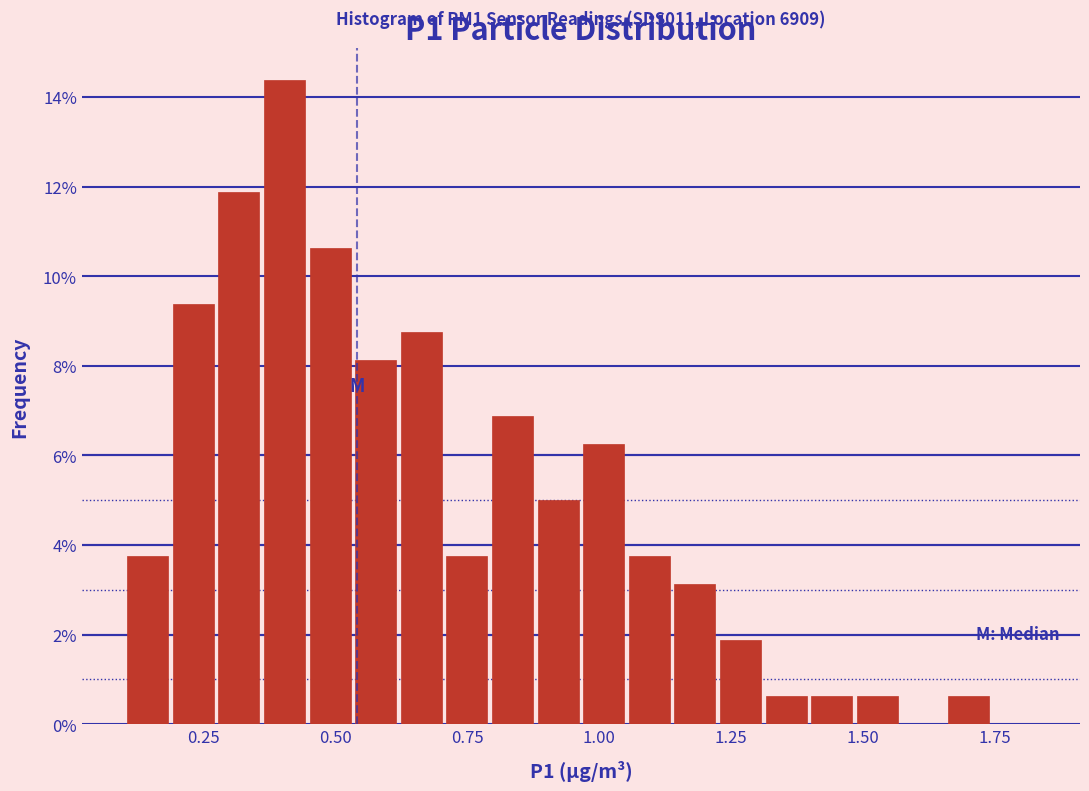

Read against the x-axis, roughly where is the centre of the tallest bar?

0.40